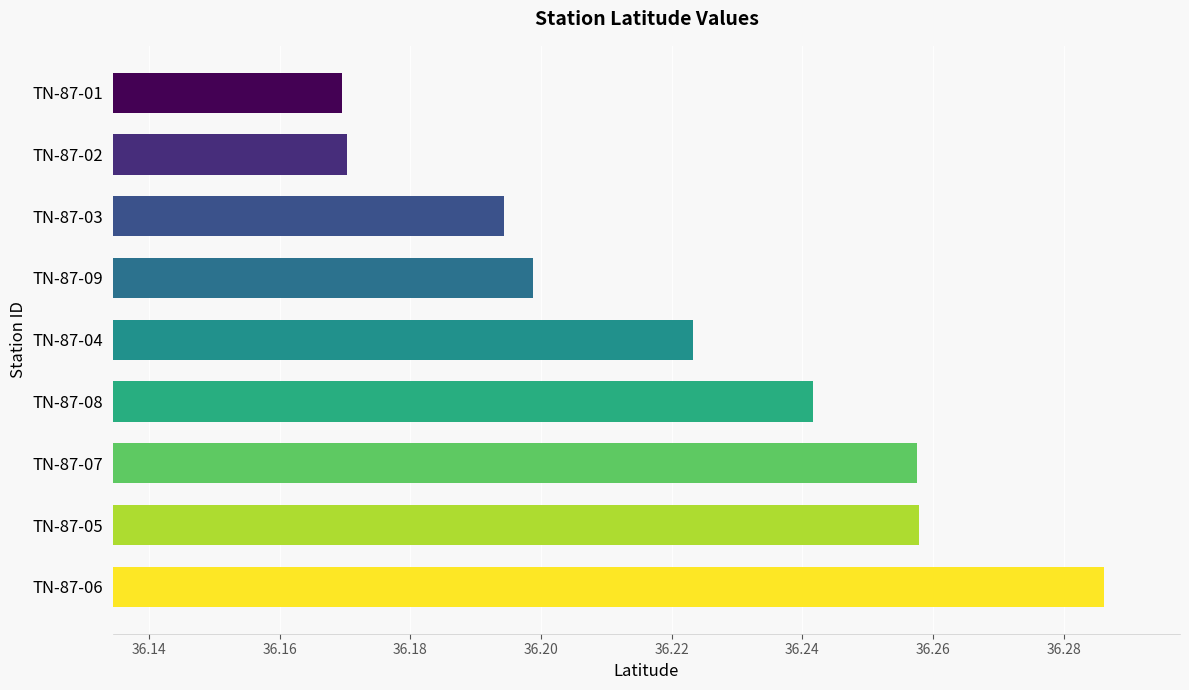

Is it true that the value at TN-87-08 is 36.2?

True